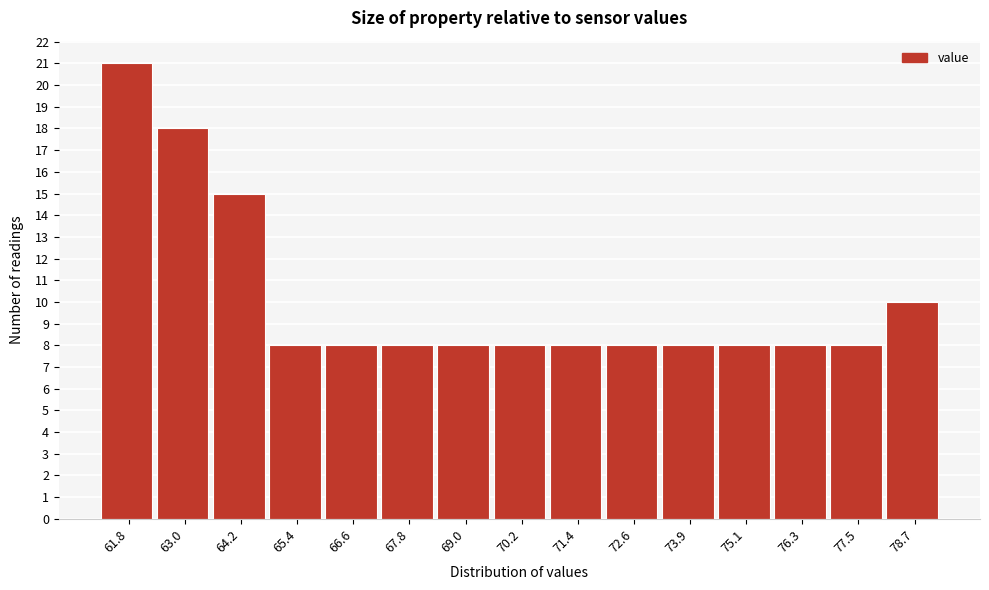

Reading left to right, transcribe all the data shown in this chart.

21	18	15	8	8	8	8	8	8	8	8	8	8	8	10